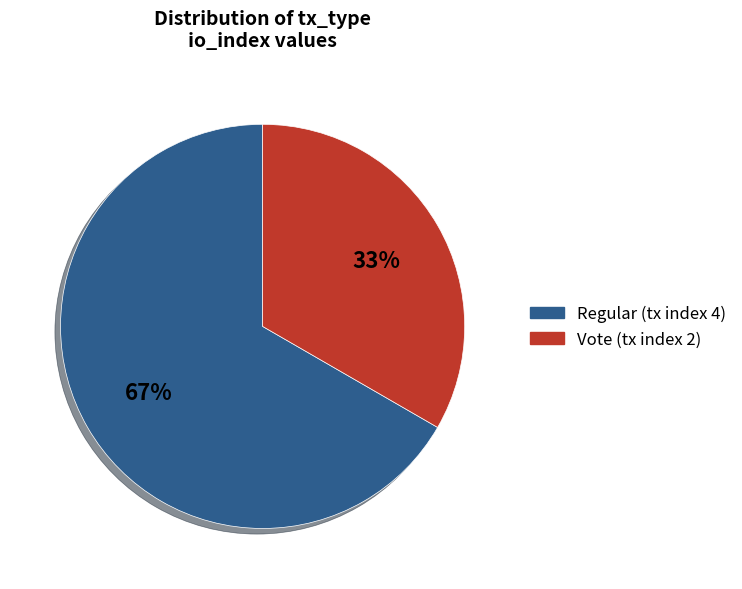

What is the ratio of the value at Vote (tx index 2) to the value at Regular (tx index 4)?

0.5